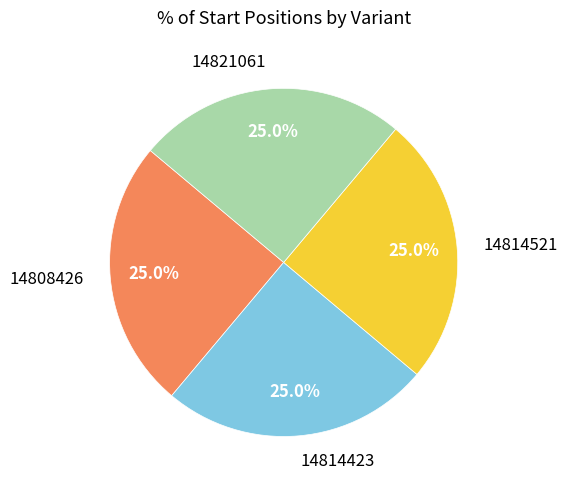

The 14814423 slice represents 25% of the pie. True or false?

True